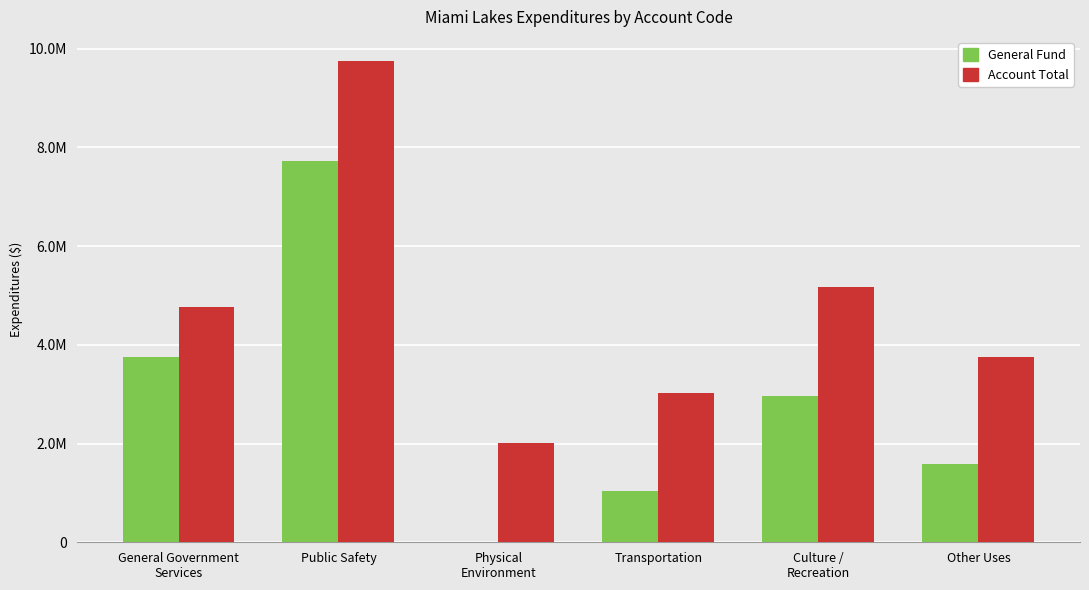

Reading left to right, transcribe all the data shown in this chart.

General Fund: 3751739	7729727	0	1041234	2972915	1577513
Account Total: 4757512	9750154	2006844	3024563	5173926	3751041